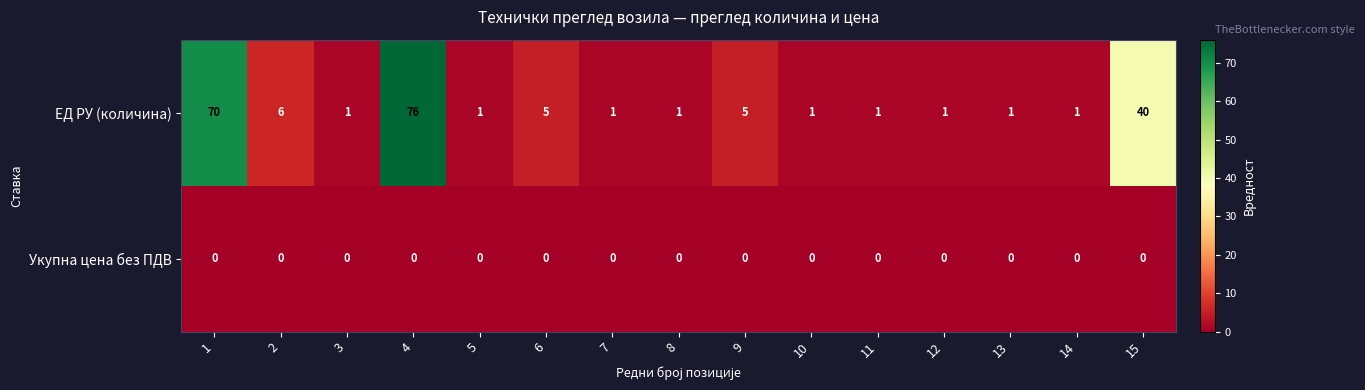

What is the maximum value for ЕД РУ (количина)?

76